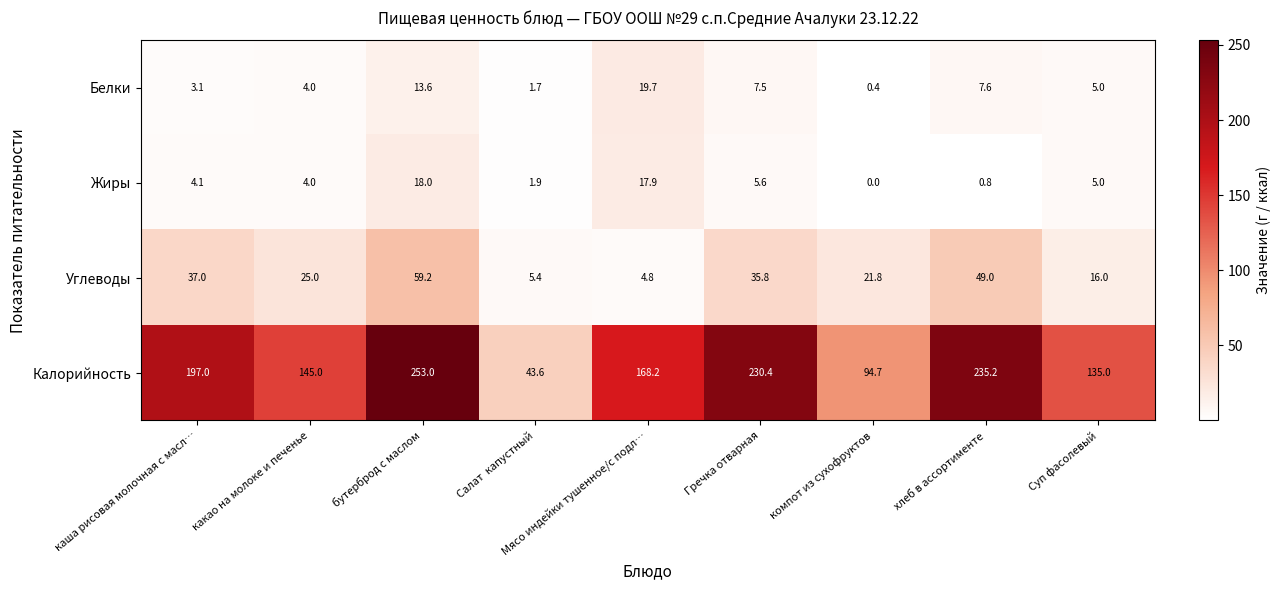

At which label does Калорийность reach its peak?

бутерброд с маслом